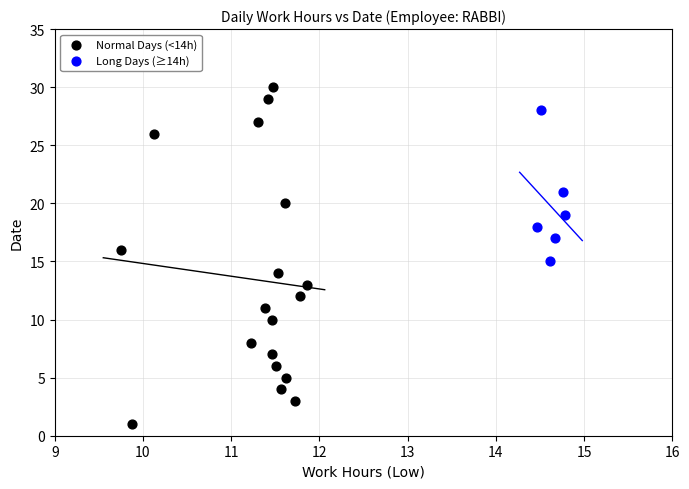

Which series reaches the maximum Y coordinate?

Normal Days (<14h)